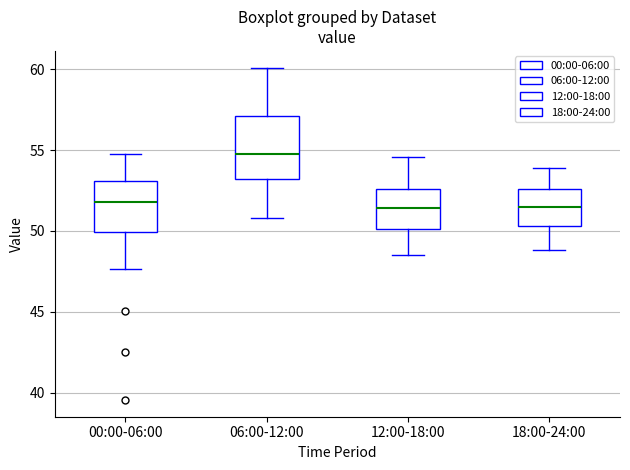

Reading left to right, transcribe this box plot: for each box, give where its median line is, the range the box spans, and where its two whiskers end, as read against the y-axis. The values are not printed on the chart, so give them approximately, as read against the axis.

00:00-06:00: median 52.0, box 50.0 to 53.0, whiskers 47.5 to 55.0
06:00-12:00: median 55.0, box 53.0 to 57.0, whiskers 51.0 to 60.0
12:00-18:00: median 51.5, box 50.0 to 52.5, whiskers 48.5 to 54.5
18:00-24:00: median 51.5, box 50.5 to 52.5, whiskers 49.0 to 54.0